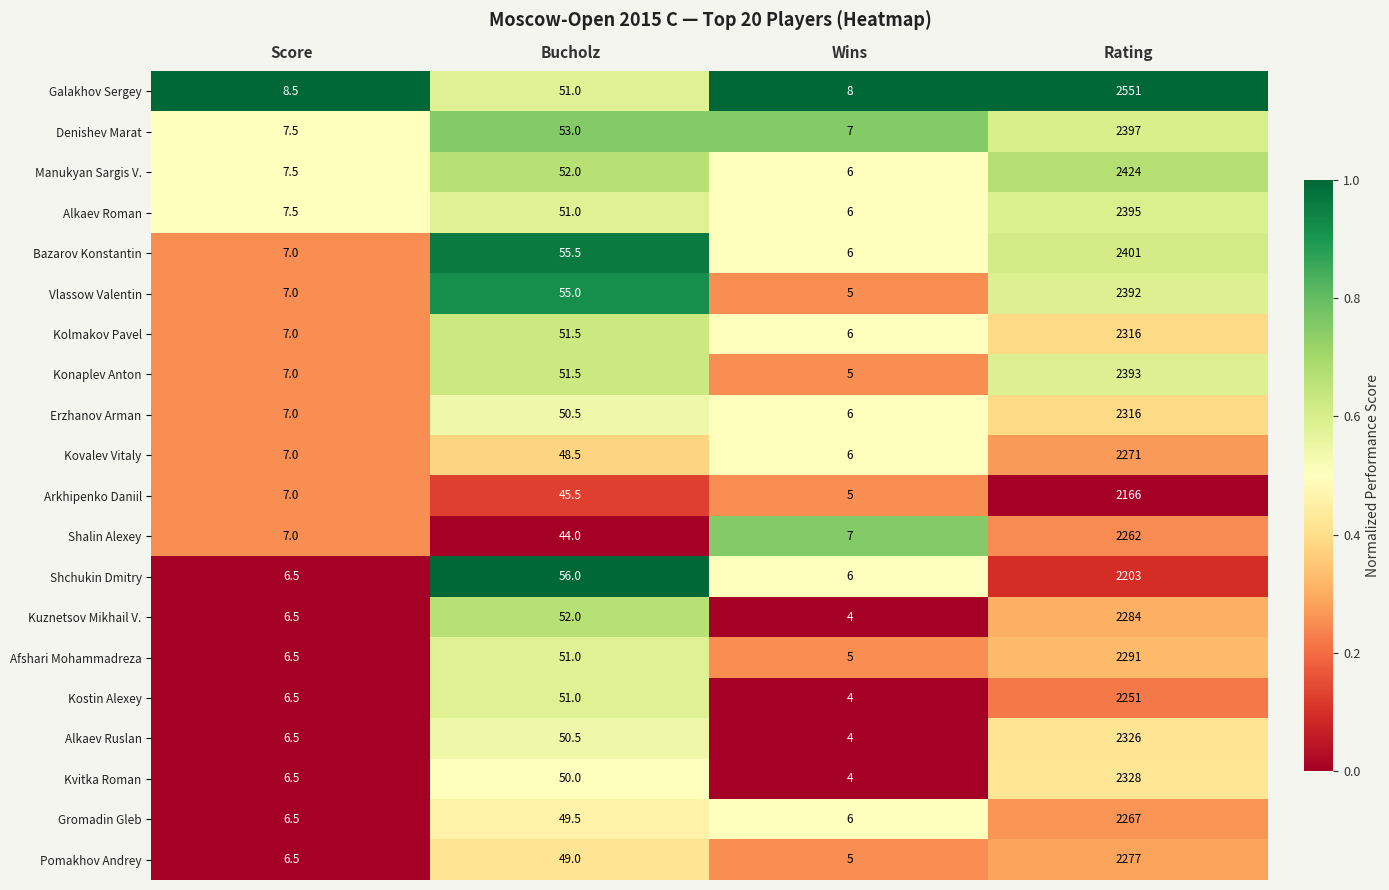

True or false: Denishev Marat has a value of 53.0 at Bucholz.

True